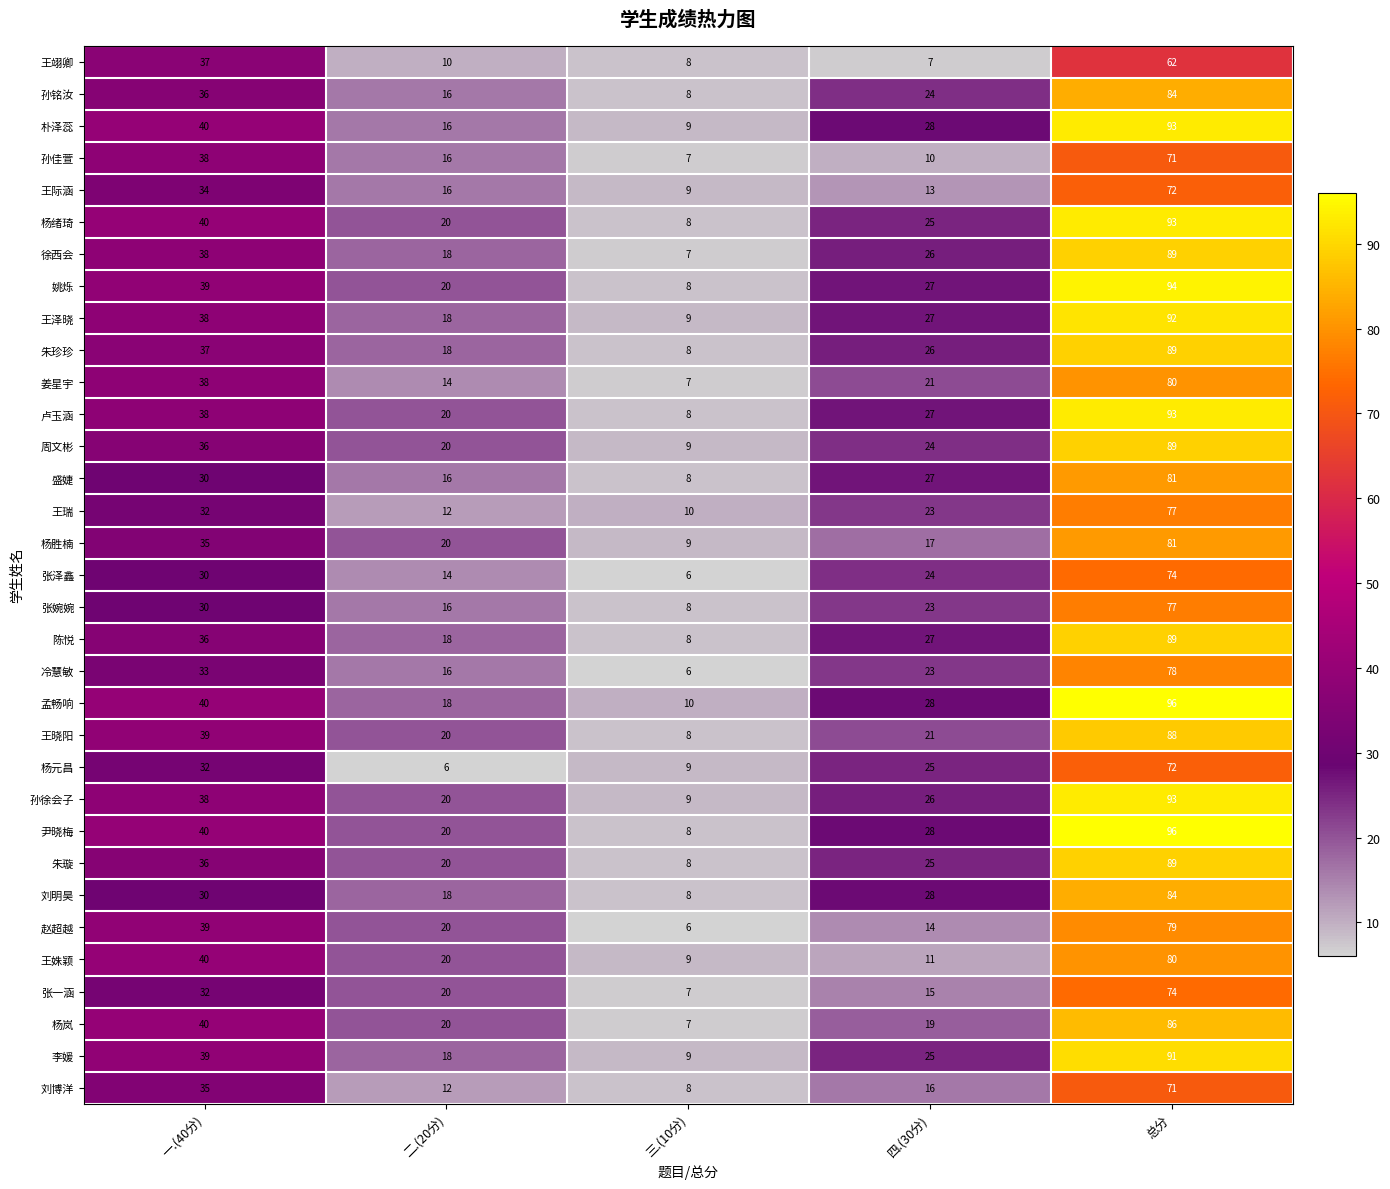

What is the total value across all series at 一.(40分)?

1195